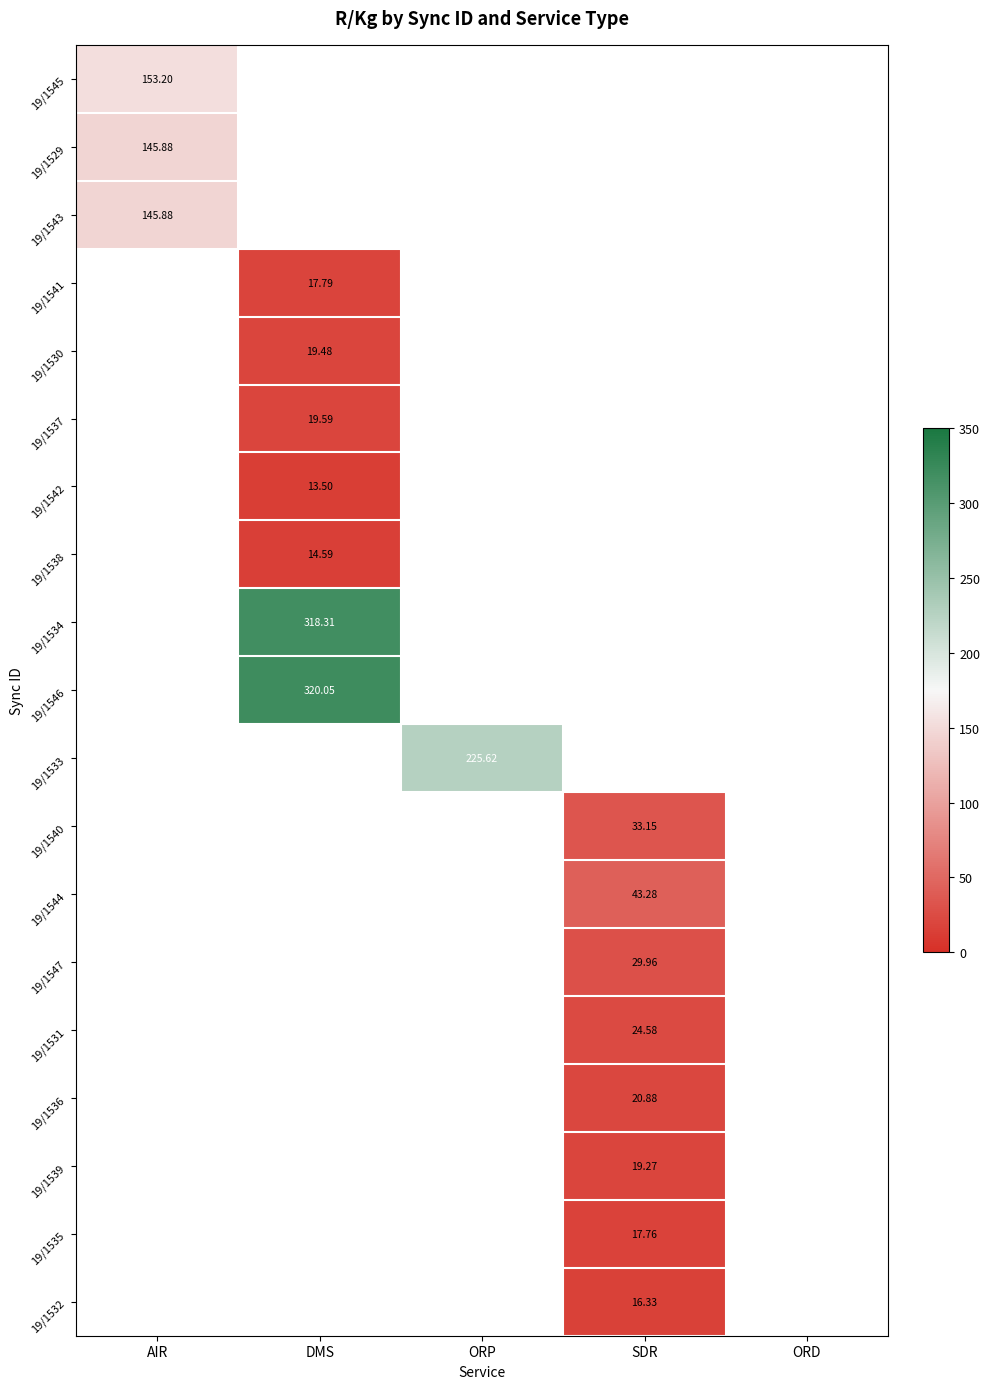

The 19/1545 series shows 153.2 at AIR. True or false?

True